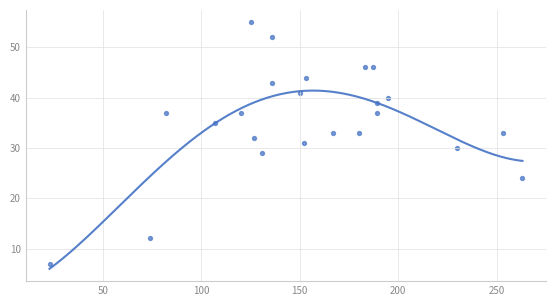

What is the range of X values (max minus min)?

240